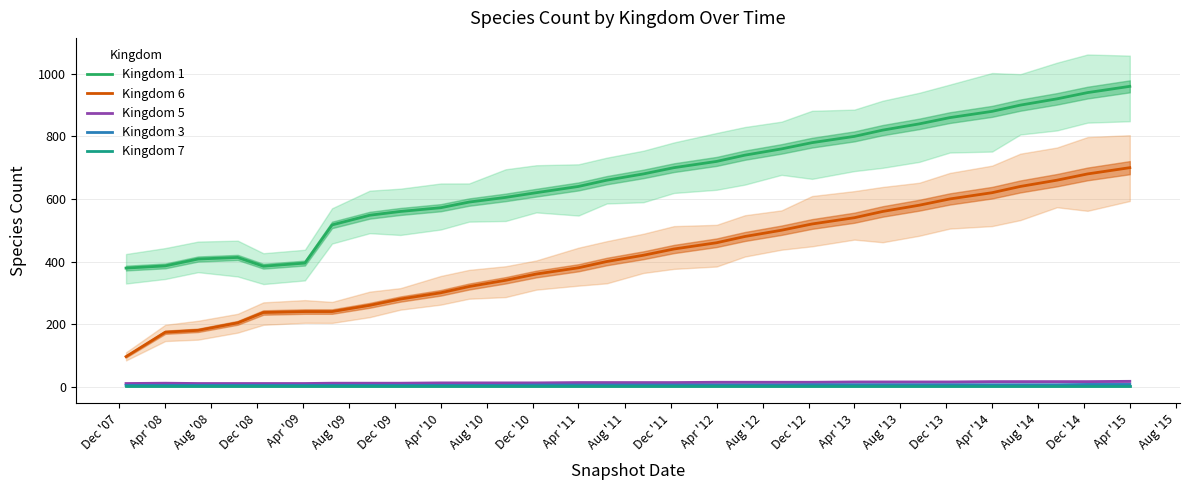

True or false: Kingdom 3 and Kingdom 1 intersect in this chart.

False